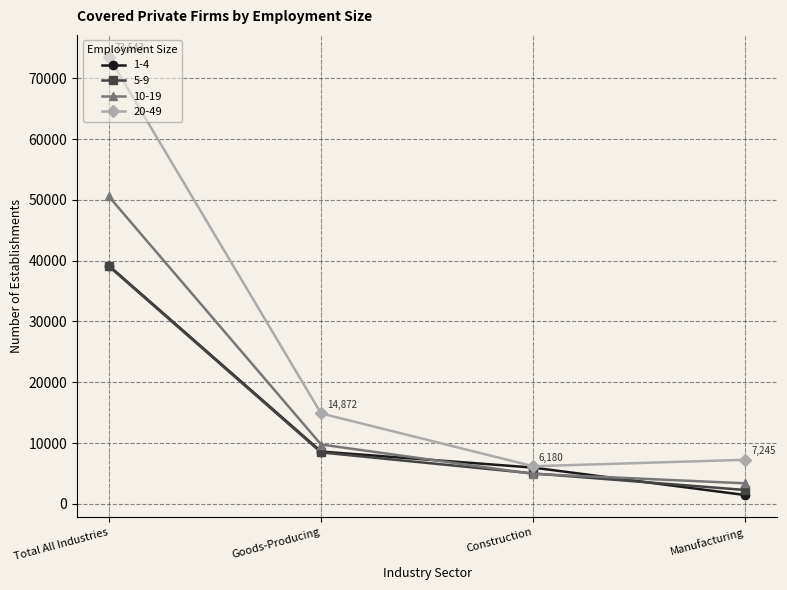

How many lines are shown in the chart?

4